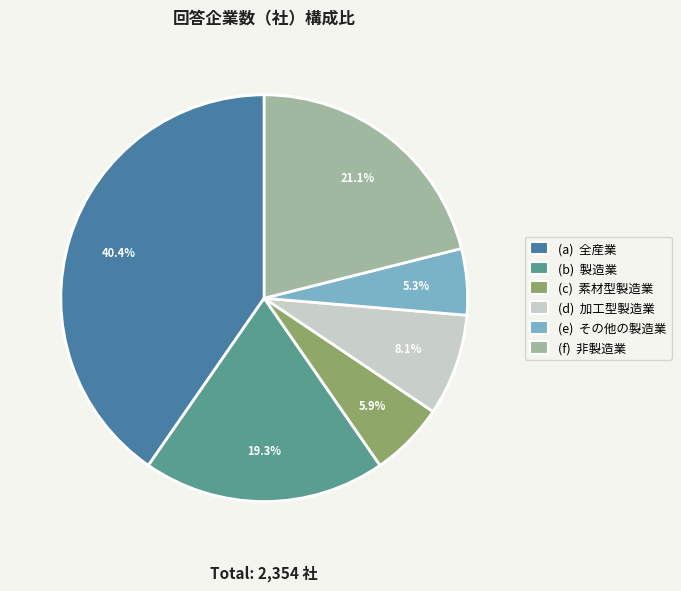

Is there a majority slice in this chart?

No